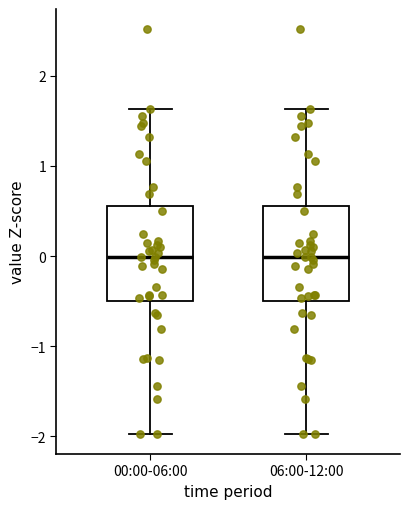

Where is the lower edge of the box for 06:00-12:00 on the y-axis? The values are not printed on the chart, so give them approximately, as read against the axis.

-0.5